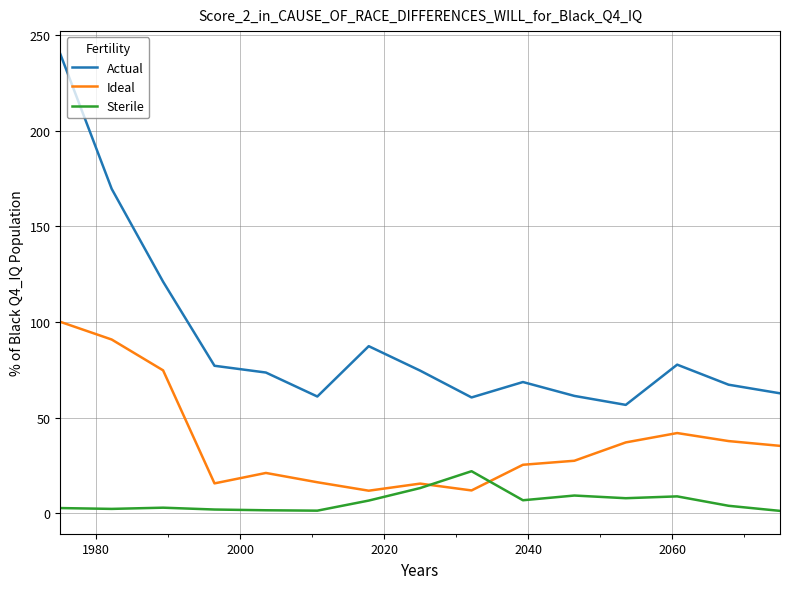

What is the highest value of the Sterile series?

21.9